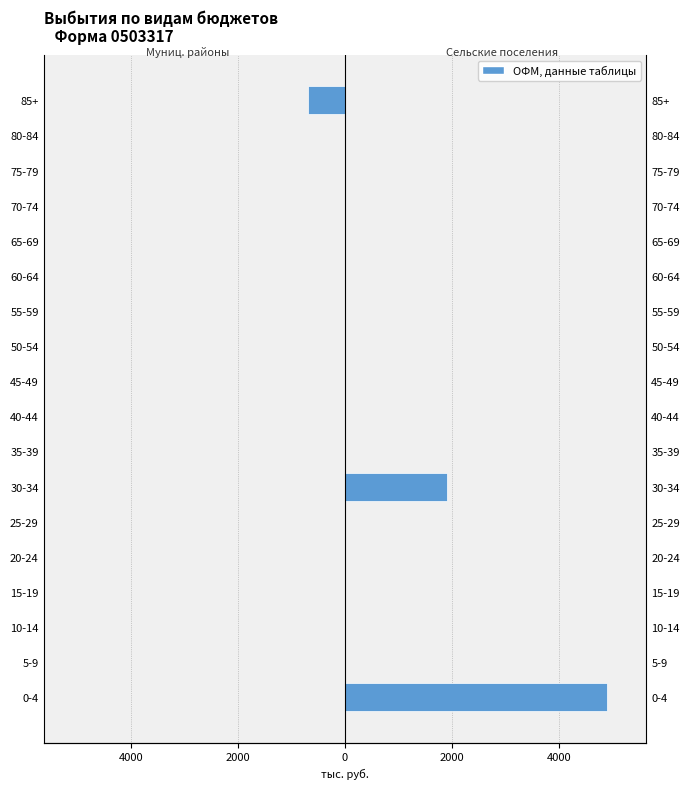

Reading right to left, what are all the values shown in this chart?

бюджеты муниципальных районов: -681.8	0.0	0.0	0.0	0.0	0.0	0.0	0.0	0.0	0.0	0.0	0.0	0.0	0.0	0.0	0.0	0.0	0.0
бюджеты сельских поселений: 0.0	0.0	0.0	0.0	0.0	0.0	0.0	0.0	0.0	0.0	0.0	1912.9	0.0	0.0	0.0	0.0	0.0	4893.9